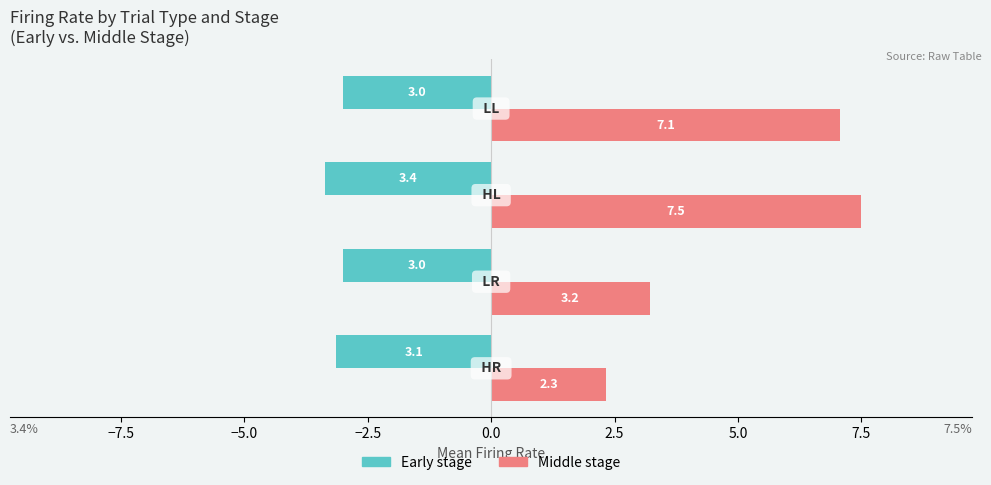

What is the difference between the maximum and minimum values in the Middle stage series?

5.2